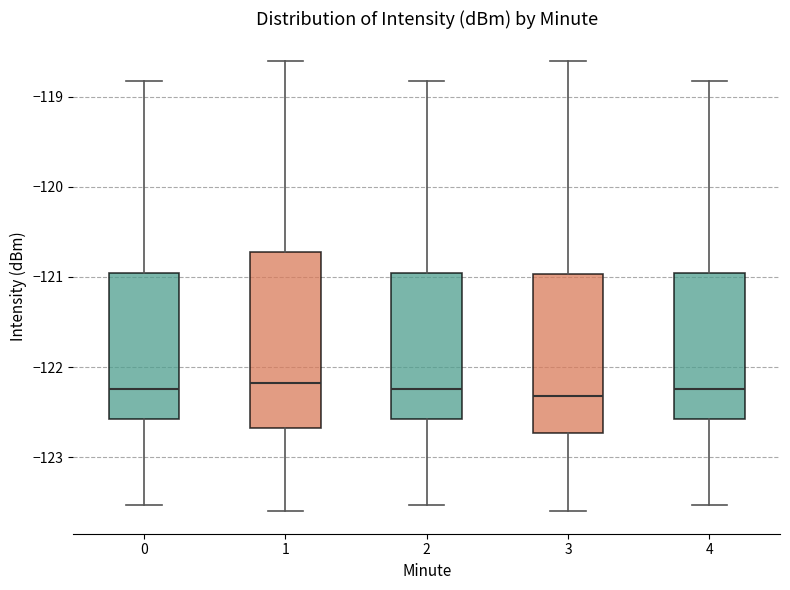

Reading left to right, transcribe this box plot: for each box, give where its median line is, the range the box spans, and where its two whiskers end, as read against the y-axis. The values are not printed on the chart, so give them approximately, as read against the axis.

0: median -122.2, box -122.6 to -121.0, whiskers -123.5 to -118.8
1: median -122.2, box -122.7 to -120.7, whiskers -123.6 to -118.6
2: median -122.2, box -122.6 to -121.0, whiskers -123.5 to -118.8
3: median -122.3, box -122.7 to -121.0, whiskers -123.6 to -118.6
4: median -122.2, box -122.6 to -121.0, whiskers -123.5 to -118.8